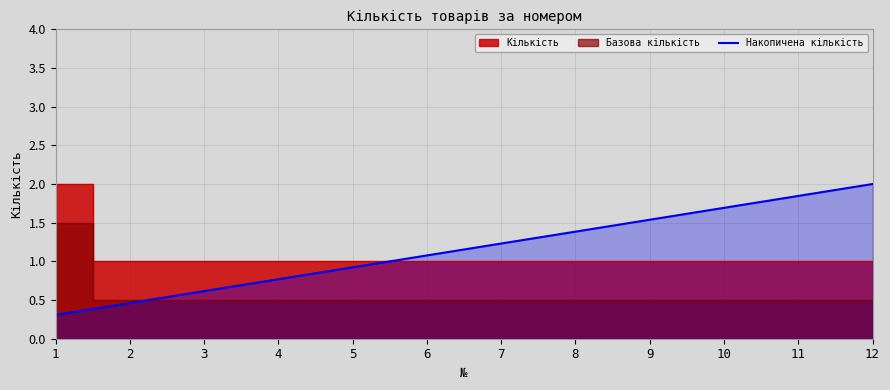

At which label does Накопичена кількість first exceed 1?

6